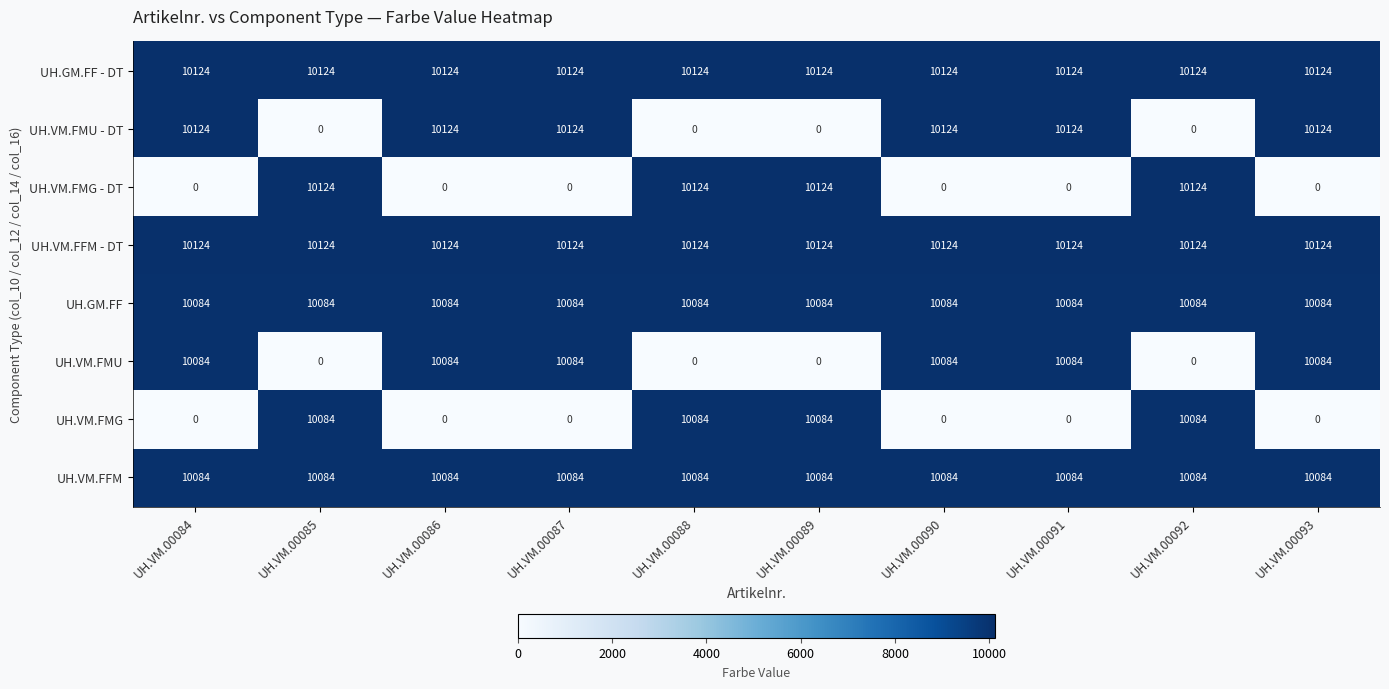

What value does the UH.VM.FMU - DT series have at UH.VM.00091?

10124